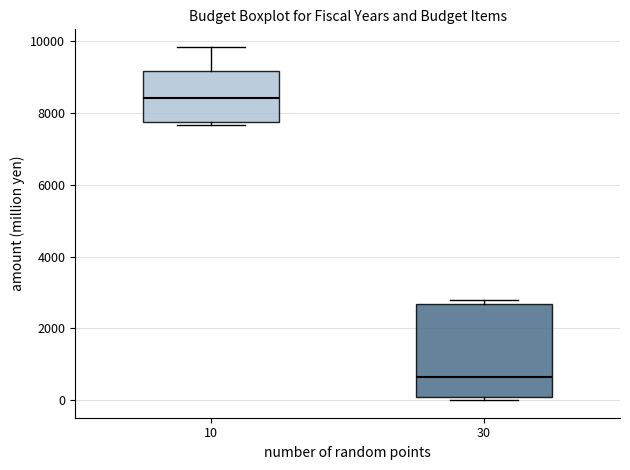

Which box's median line is the highest?

10